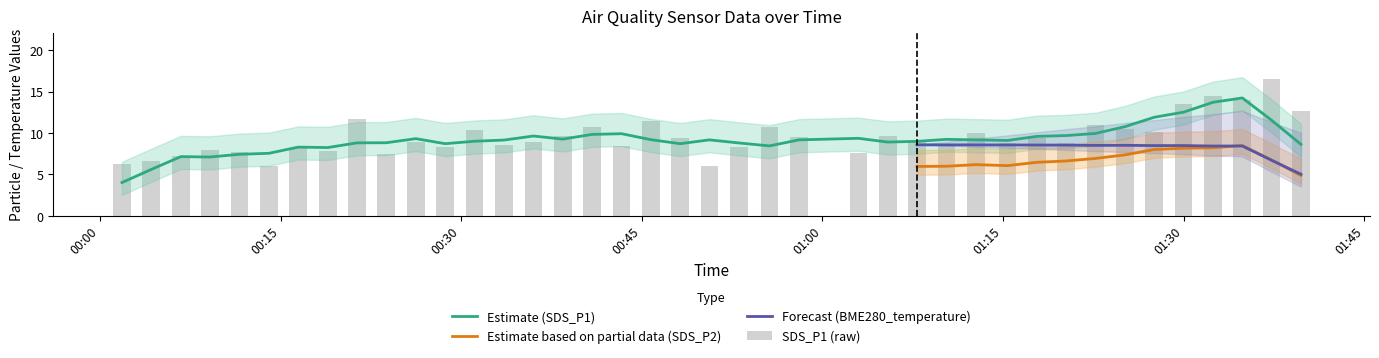

Does the chart contain any negative values?

No